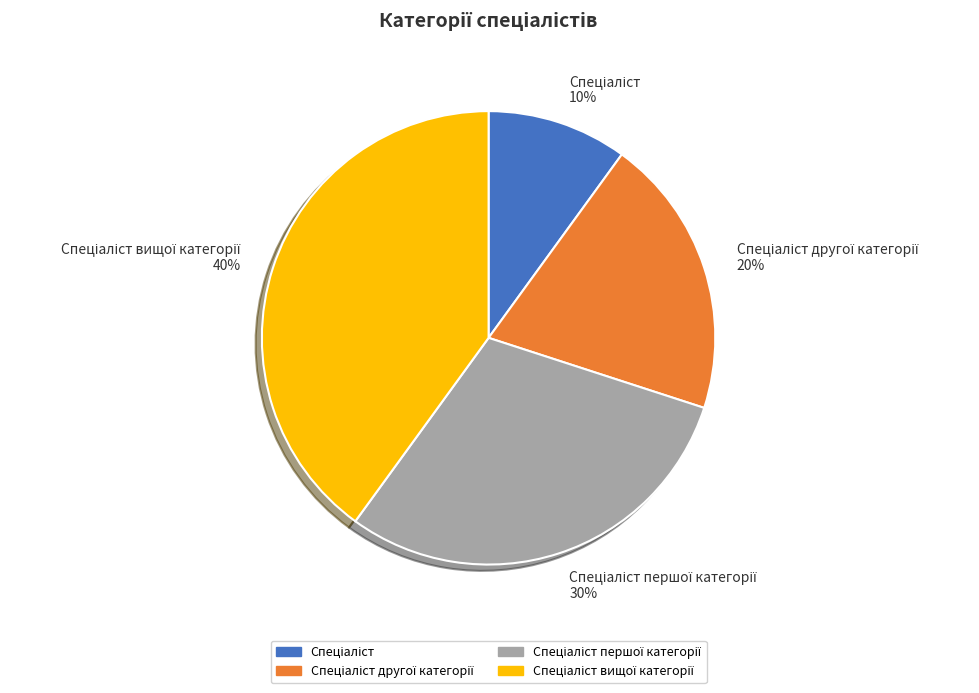

To the nearest percent, what is the average slice percentage?

25%